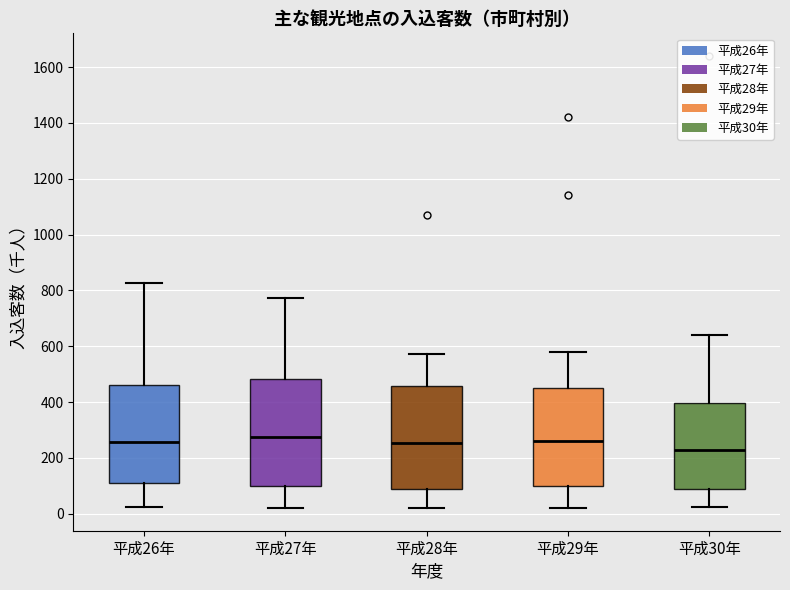

Where does the median line of the box for 平成29年 sit on the y-axis? The values are not printed on the chart, so give them approximately, as read against the axis.

260